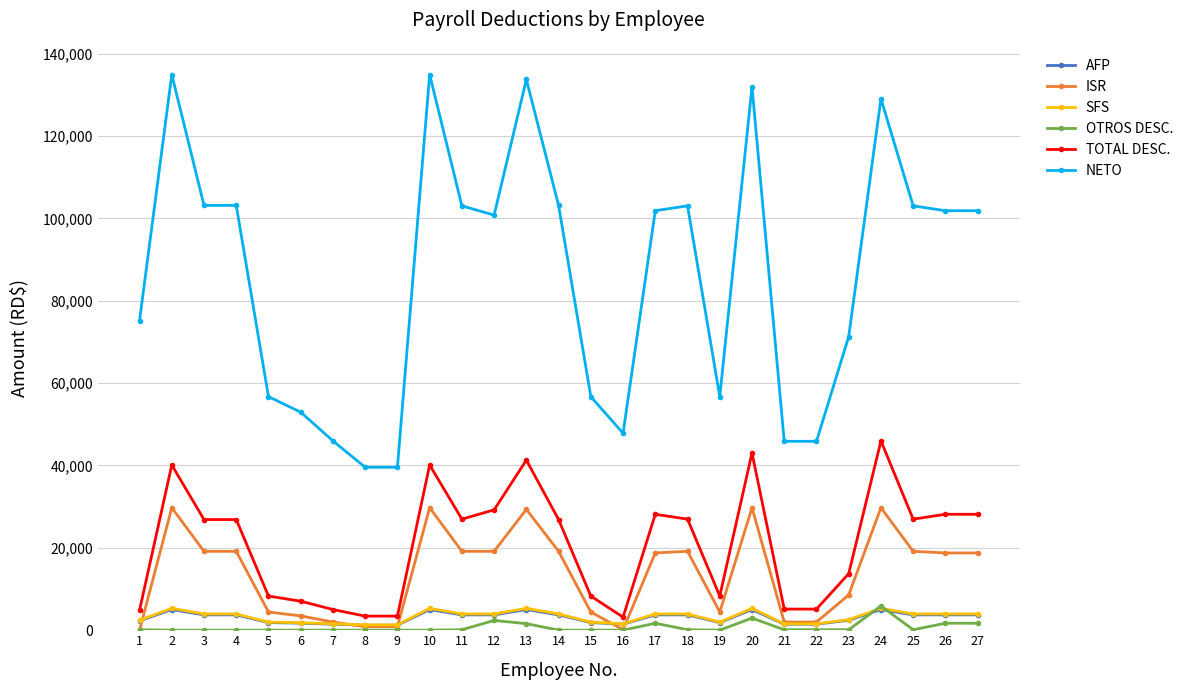

What is the maximum value shown in the chart?

134885.3